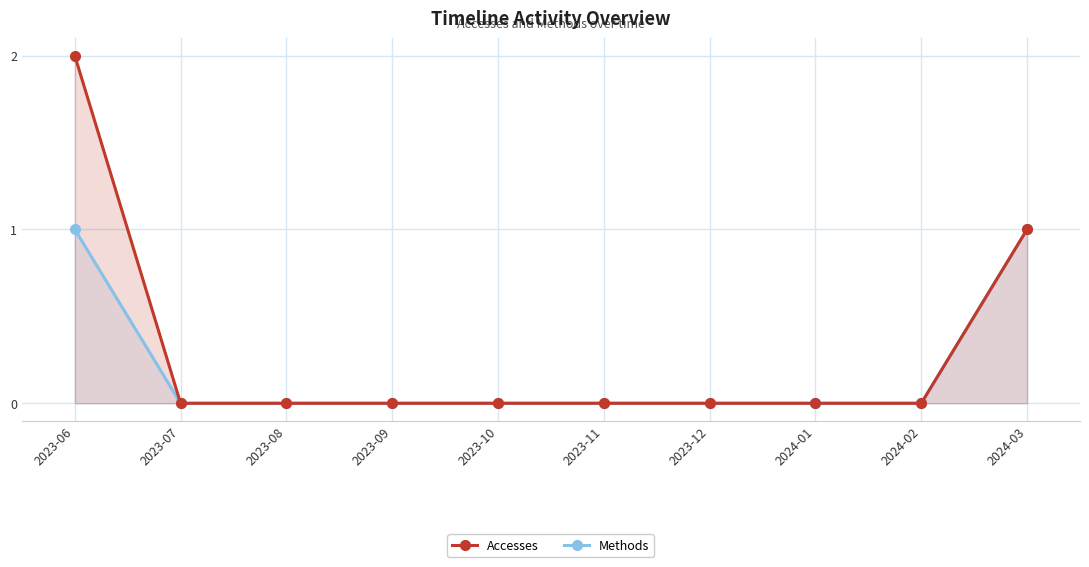

How many categories are shown in the chart?

10